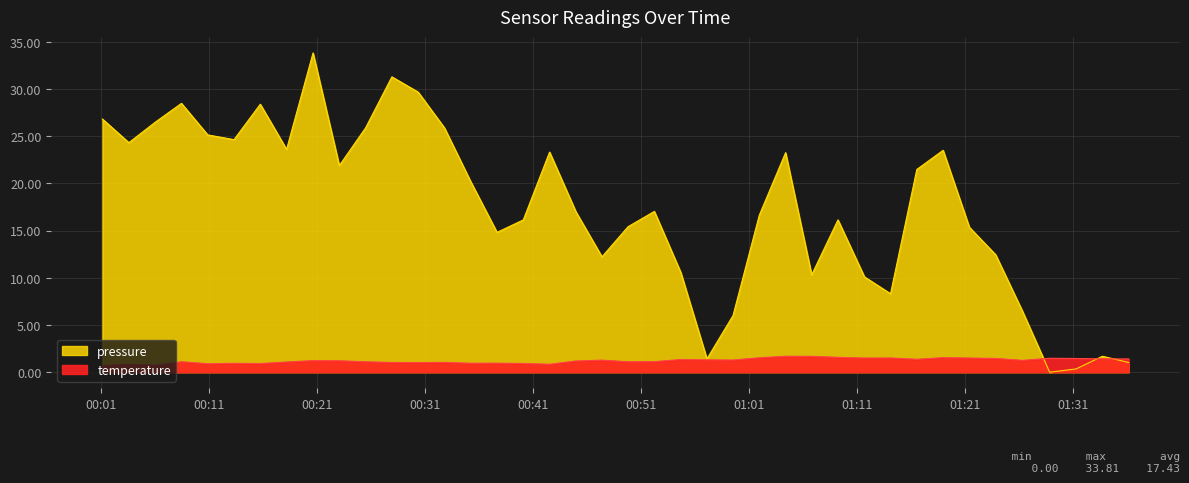

How many distinct data groups are displayed?

2